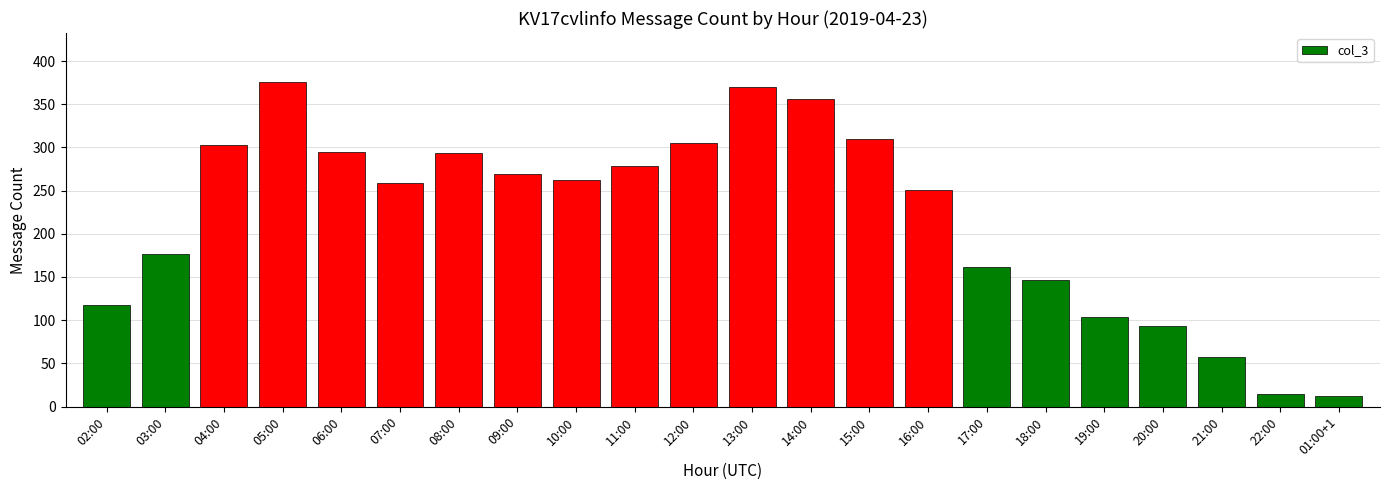

What is the minimum value shown in the chart?

12